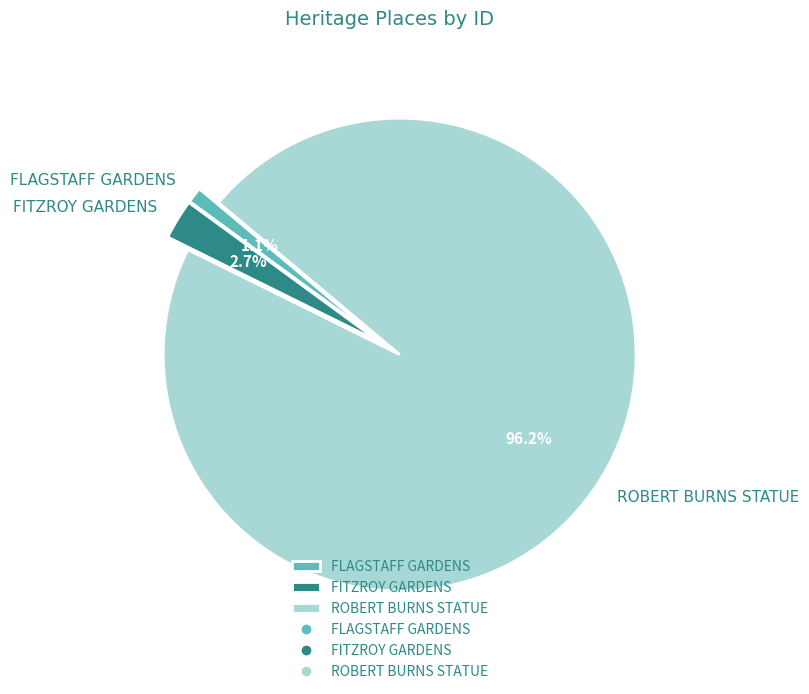

To the nearest percent, what is the difference between the FLAGSTAFF GARDENS and ROBERT BURNS STATUE slice percentages?

95%